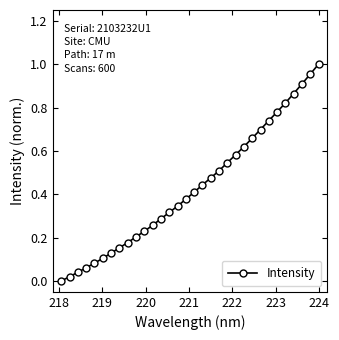

How many data points does each series have?

32